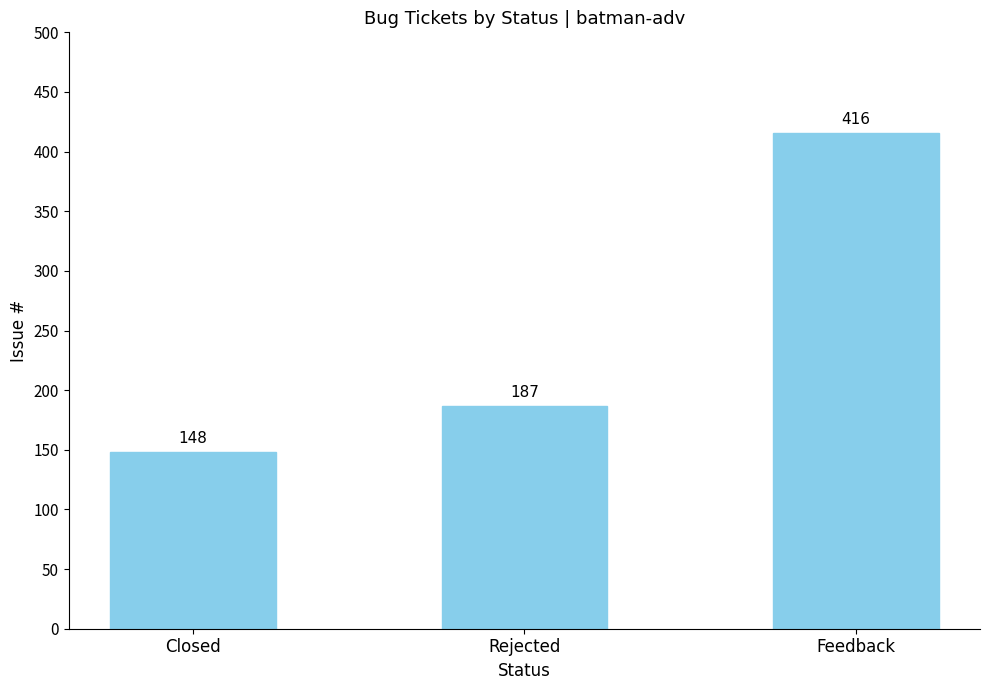

Are the bars horizontal?

No